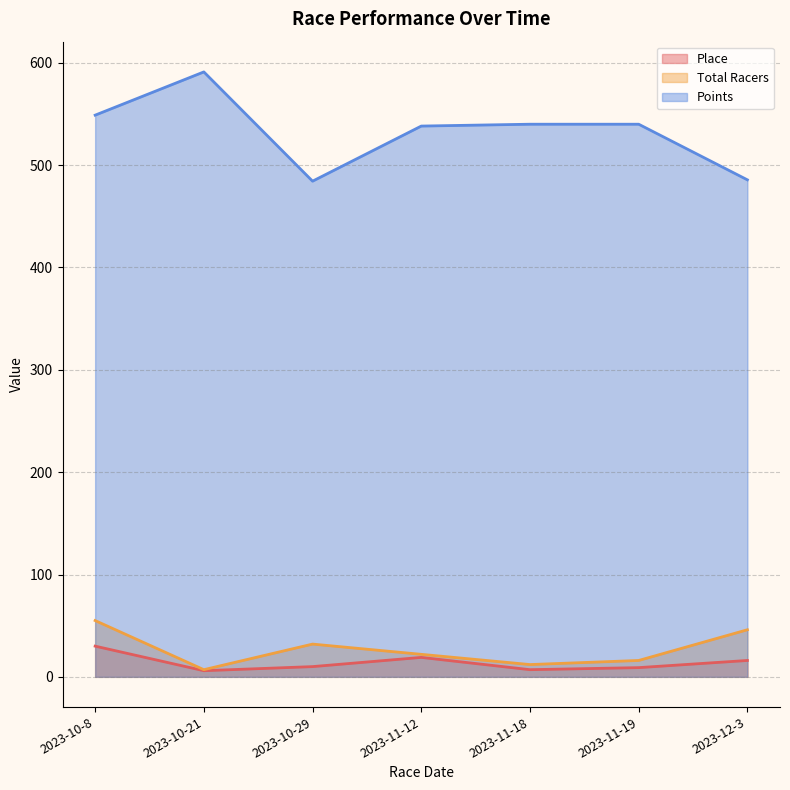

Where is Place nearest to the value 18?

2023-11-12